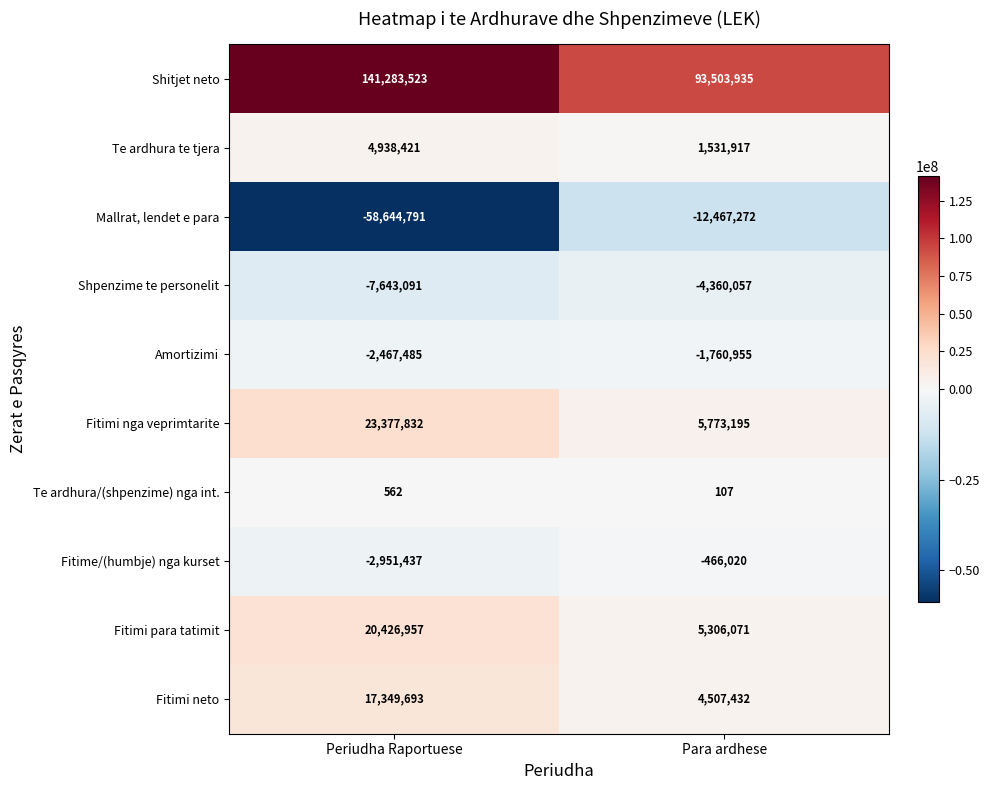

What is the sum of all Shpenzime te personelit values?

-12003148